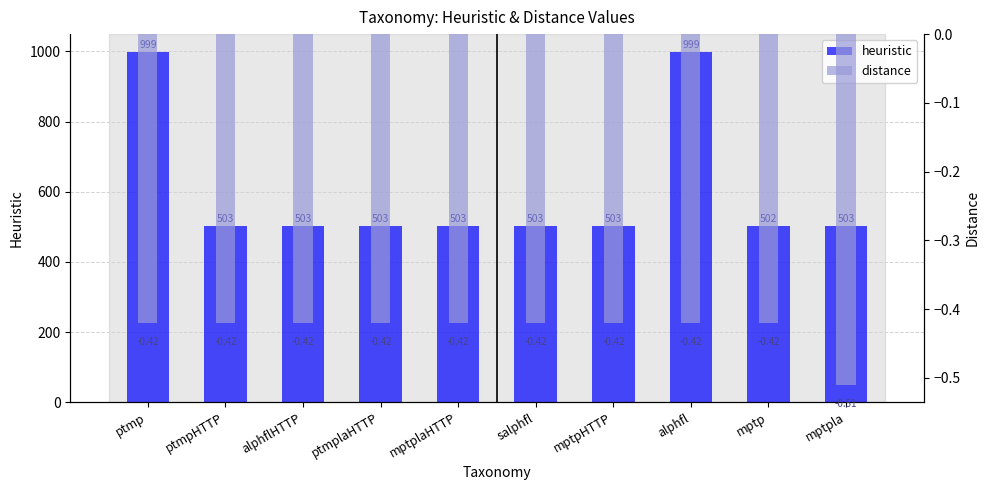

Are the bars horizontal?

No